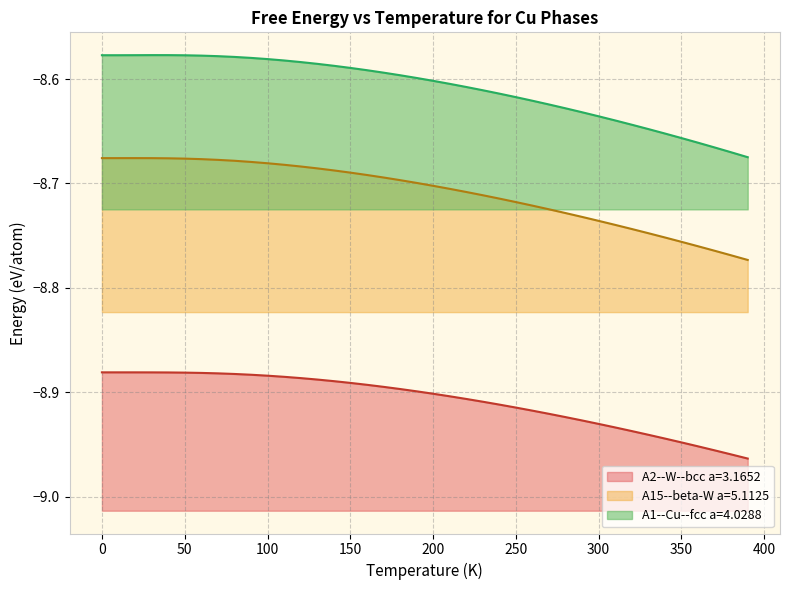

What is the minimum value for A1--Cu--fcc a=4.0288?

-8.7